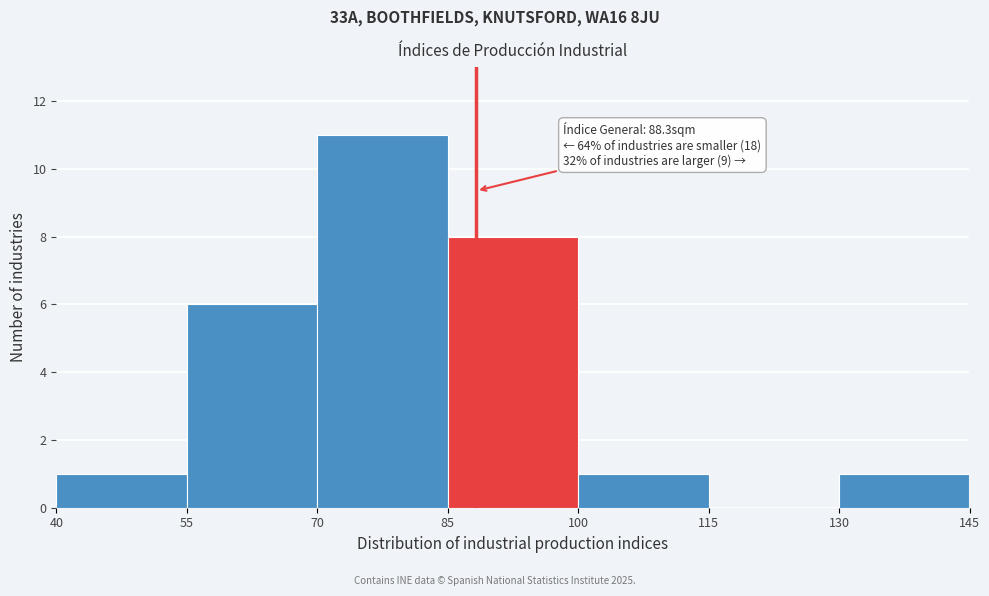

Which range on the x-axis has the tallest bar?

70 to 85